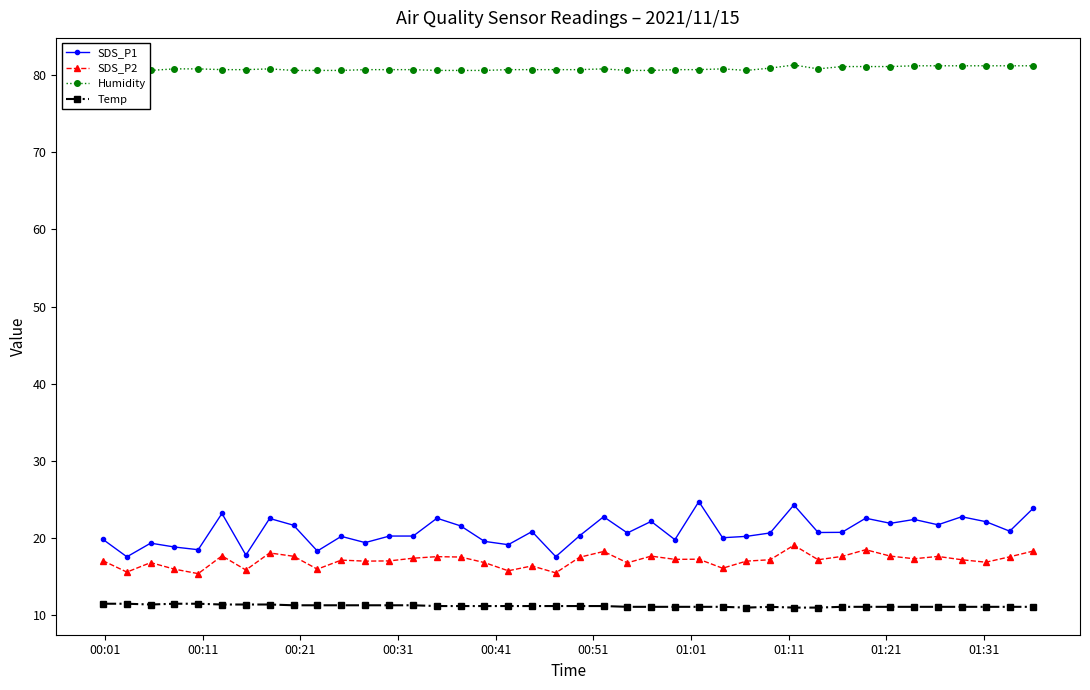

True or false: Temp and Humidity cross at least once.

False